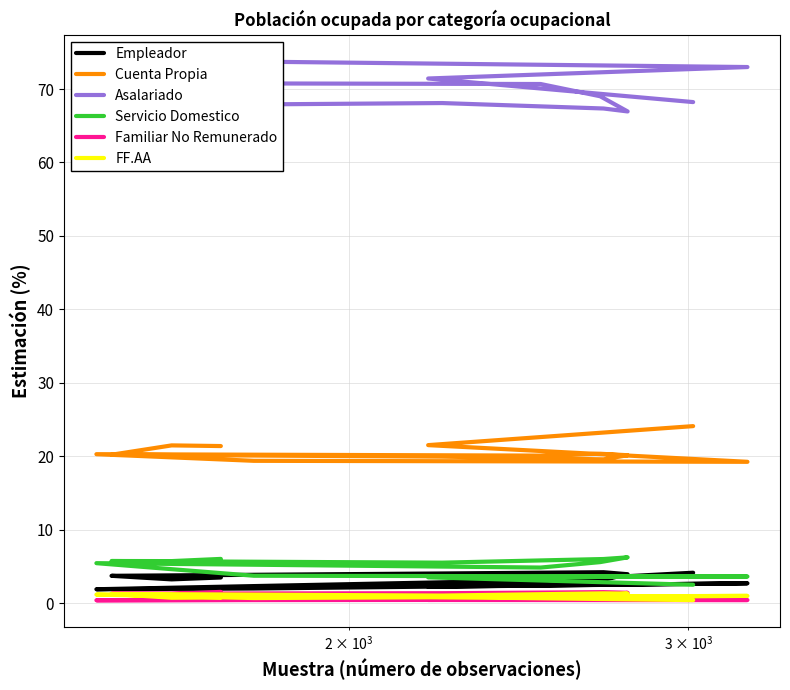

What is the value of the Familiar No Remunerado point at the 6th from the left?

1.4